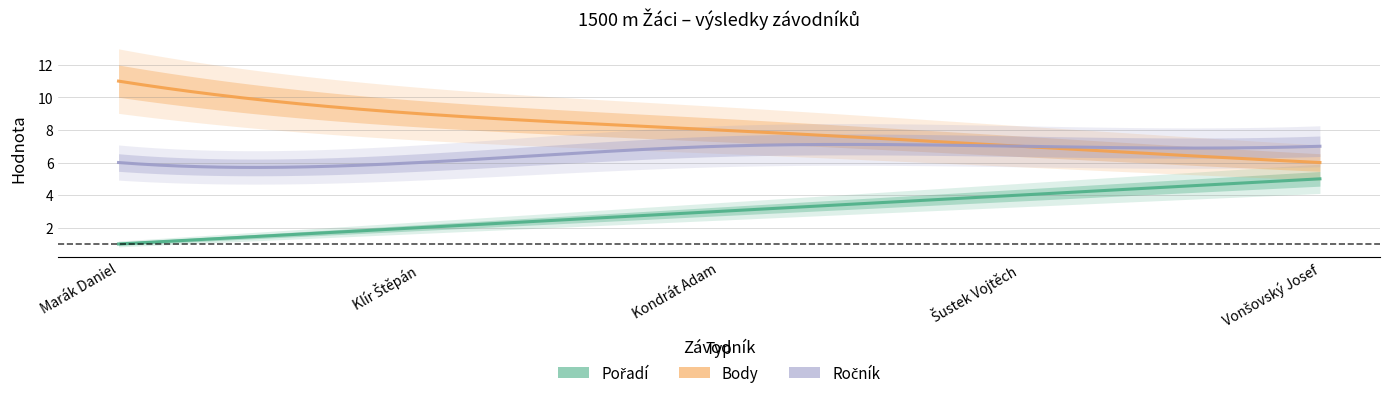

True or false: Ročník and Pořadí intersect in this chart.

False